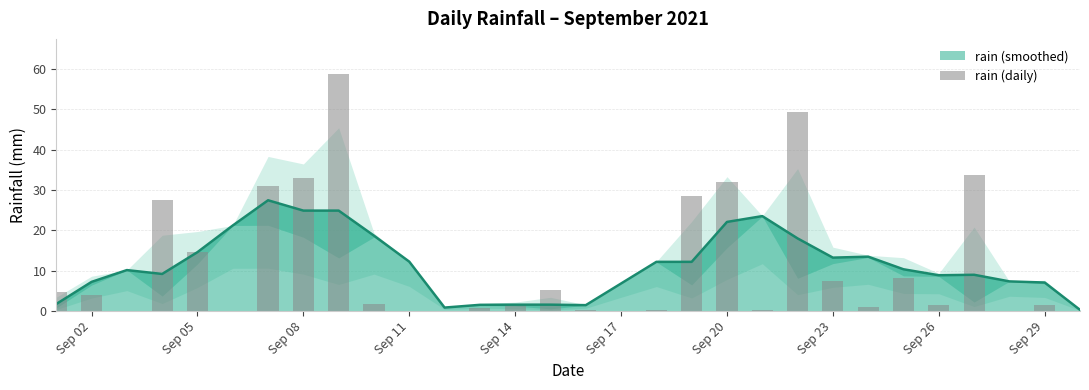

Reading right to left, list all the values displayed in this chart.

0.0	1.6	0.0	33.8	1.4	8.2	1.0	7.4	49.4	0.2	32.0	28.6	0.2	0.0	0.2	5.2	1.8	0.8	0.0	0.0	1.8	58.6	33.0	31.0	0.0	14.6	27.4	0.0	4.0	4.8